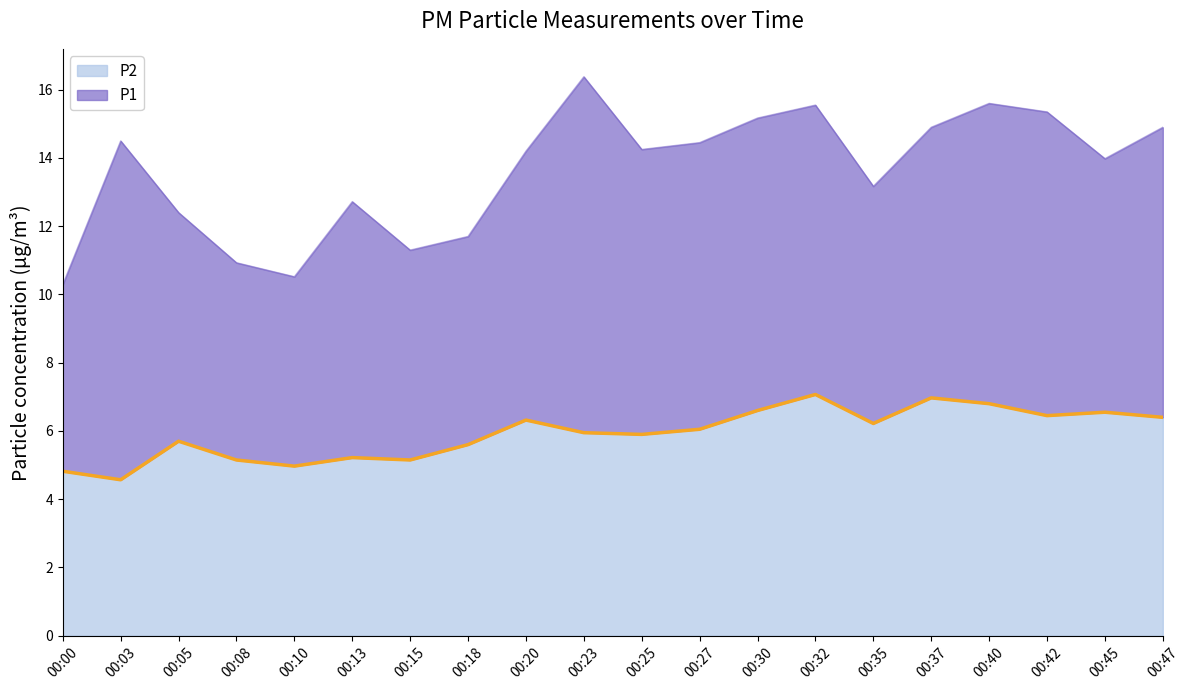

What is the difference between the maximum and second lowest values?

2.2